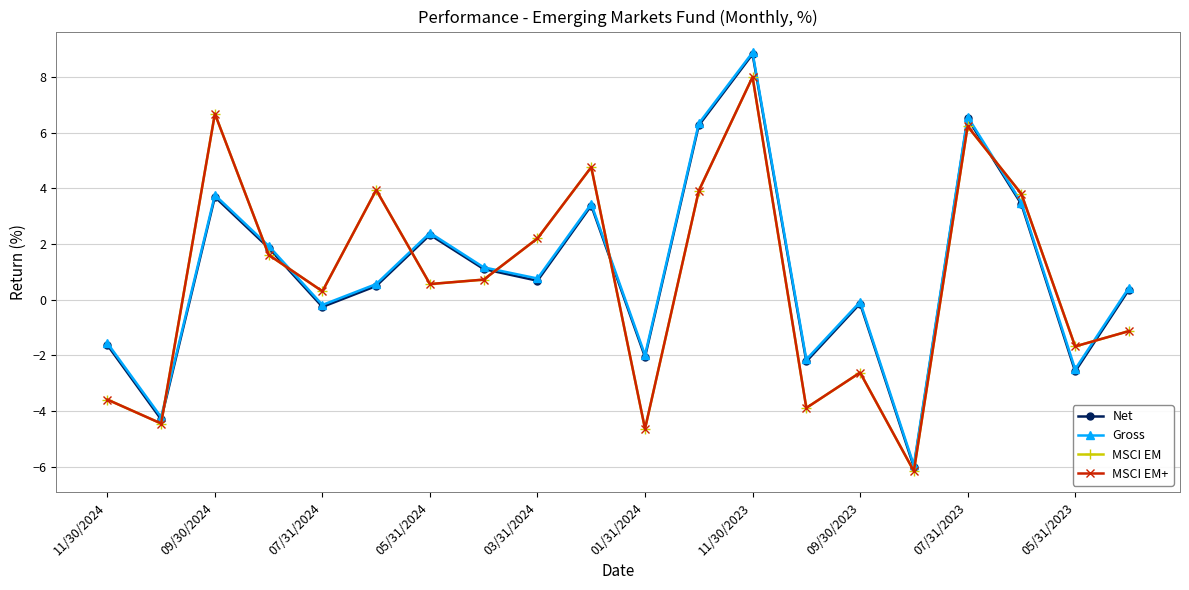

What is the greatest value displayed?

8.9